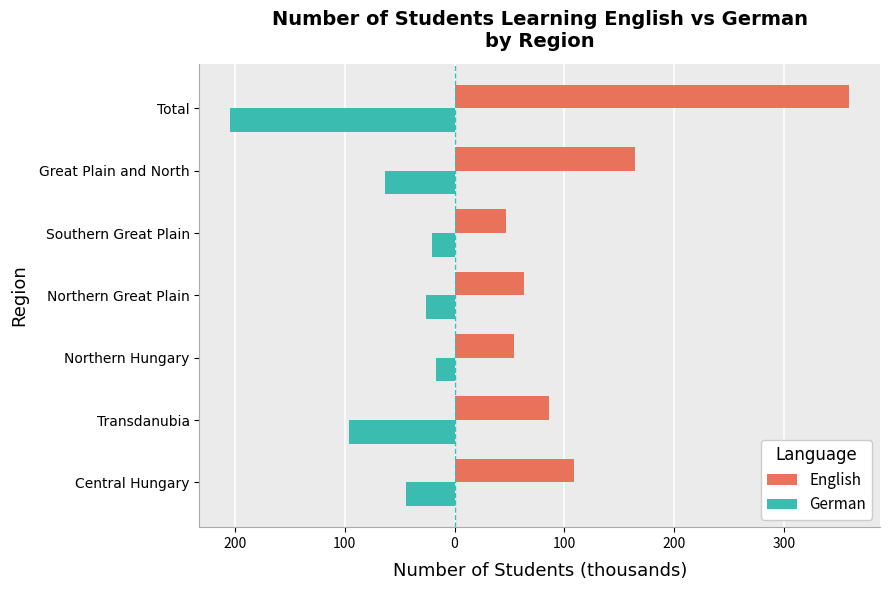

What are all the series names shown in the legend?

English, German